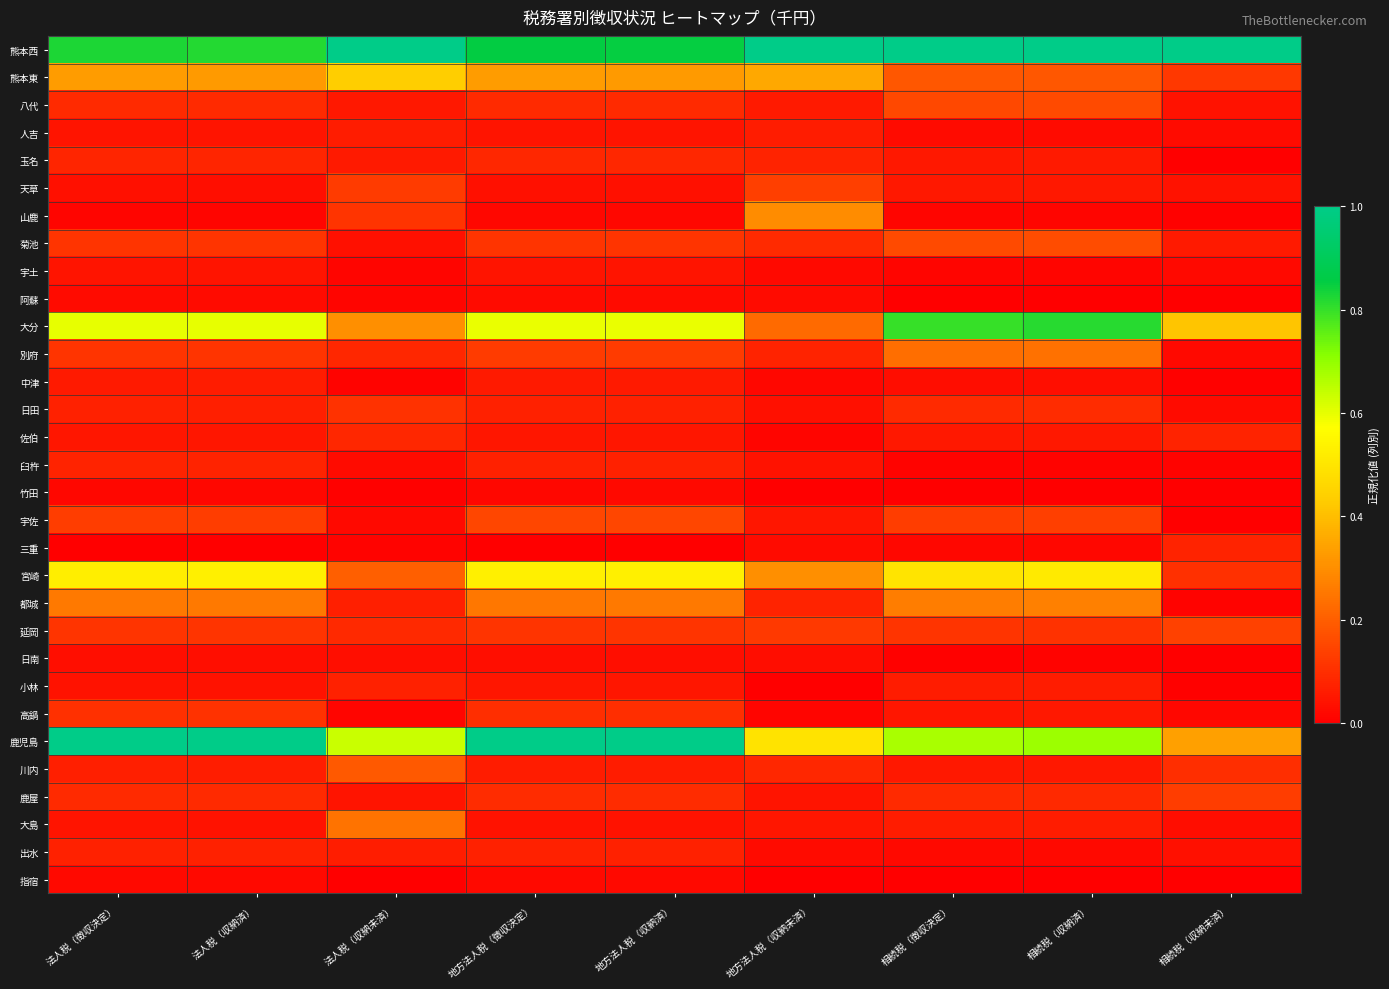

At which category is the sum across all series the highest?

地方法人税（徴収決定）